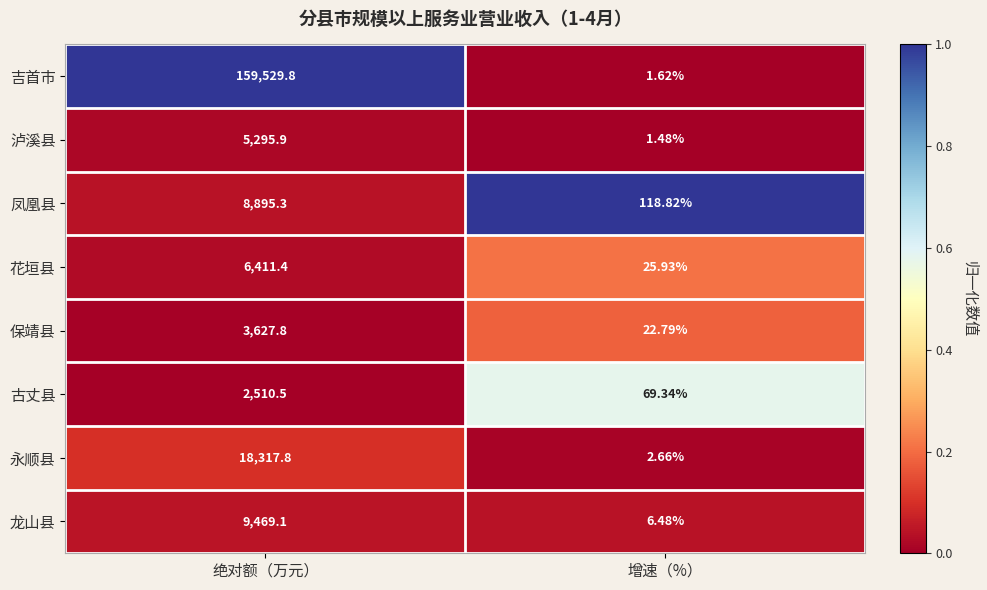

Which category has the lowest value across all series?

增速（%）